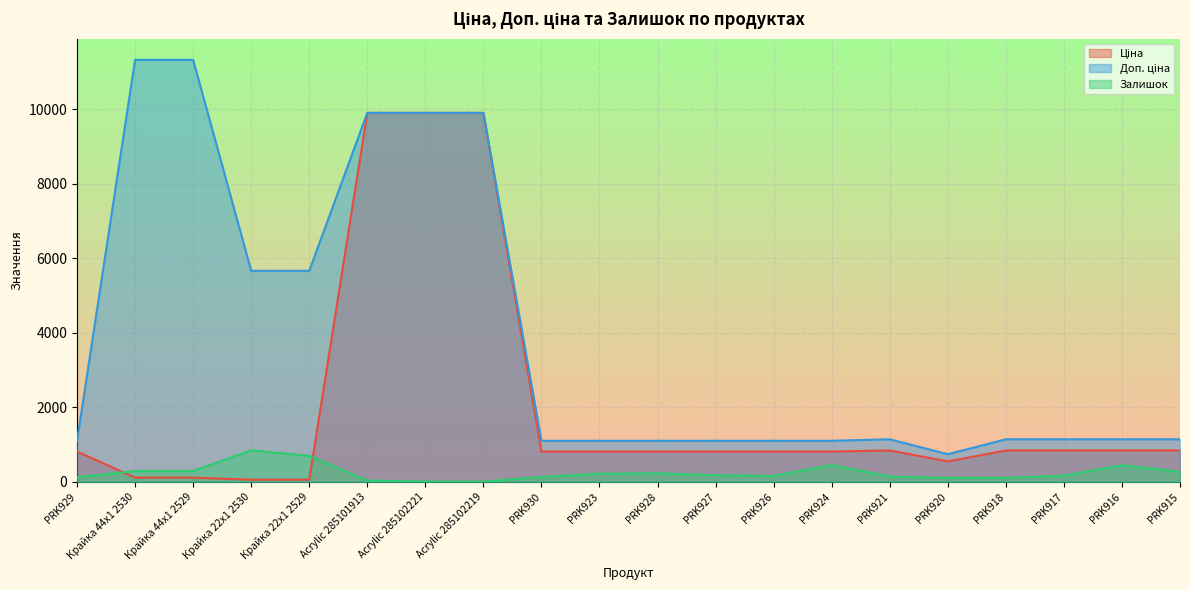

In Ціна, how many points are higher than both neighbors (excluding endpoints)?

1